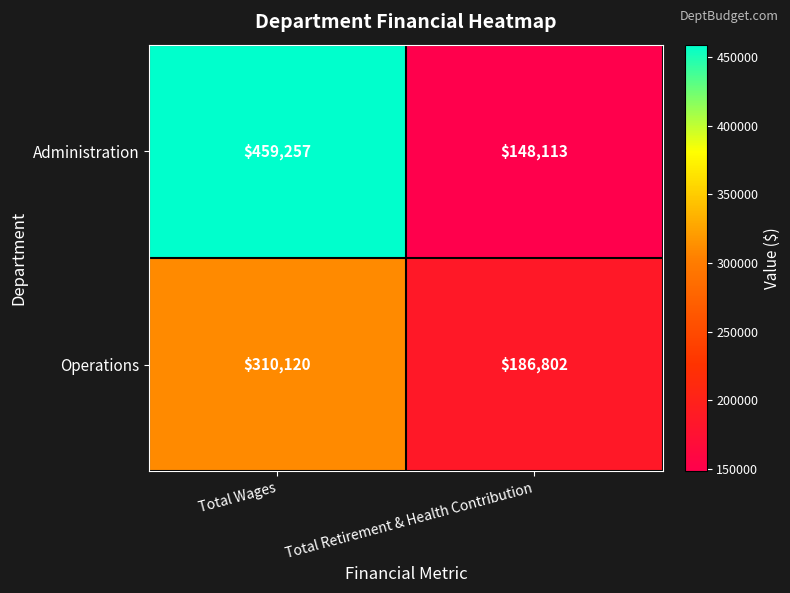

Reading left to right, extract all data points from this chart.

Administration: Total Wages=459257	Total Retirement & Health Contribution=148113
Operations: Total Wages=310120	Total Retirement & Health Contribution=186802